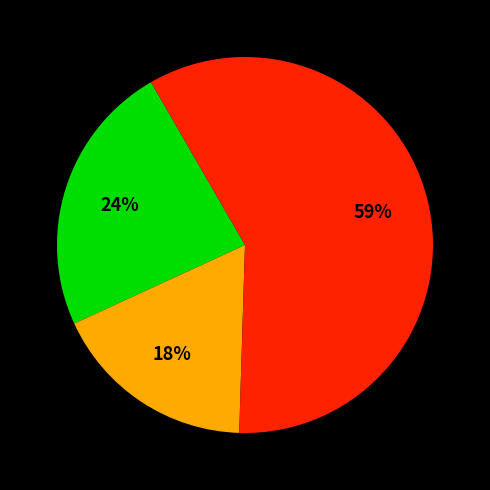

Is there a majority slice in this chart?

Yes